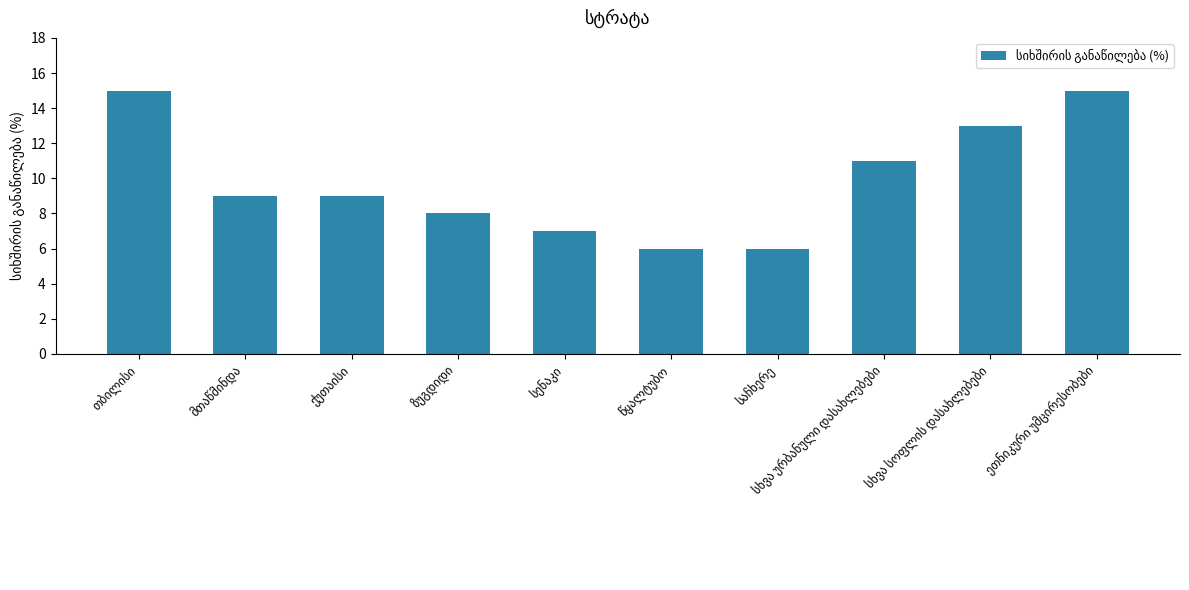

What is the sum of all values?

99